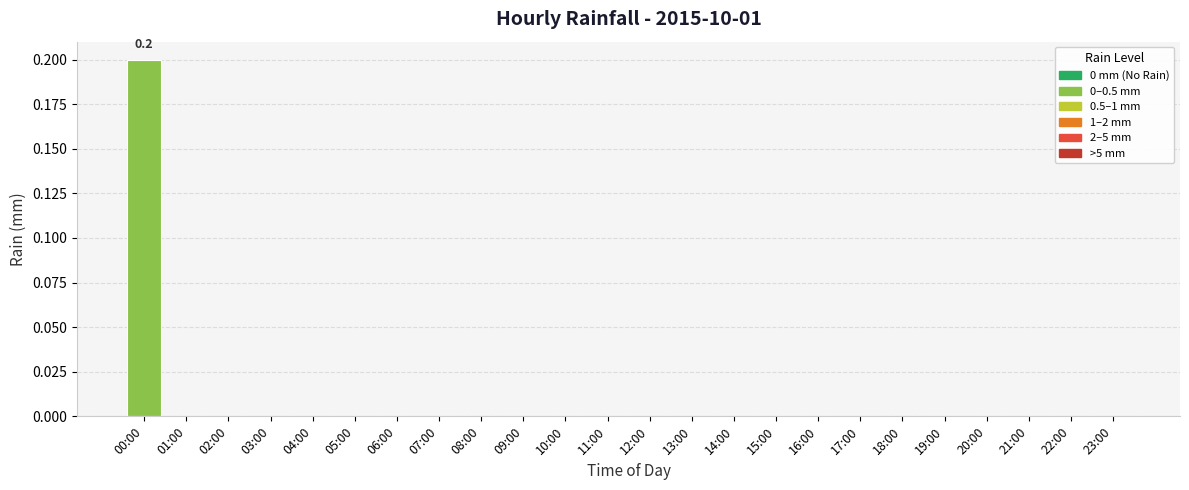

True or false: the data shows 0.0 at 12:00.

True